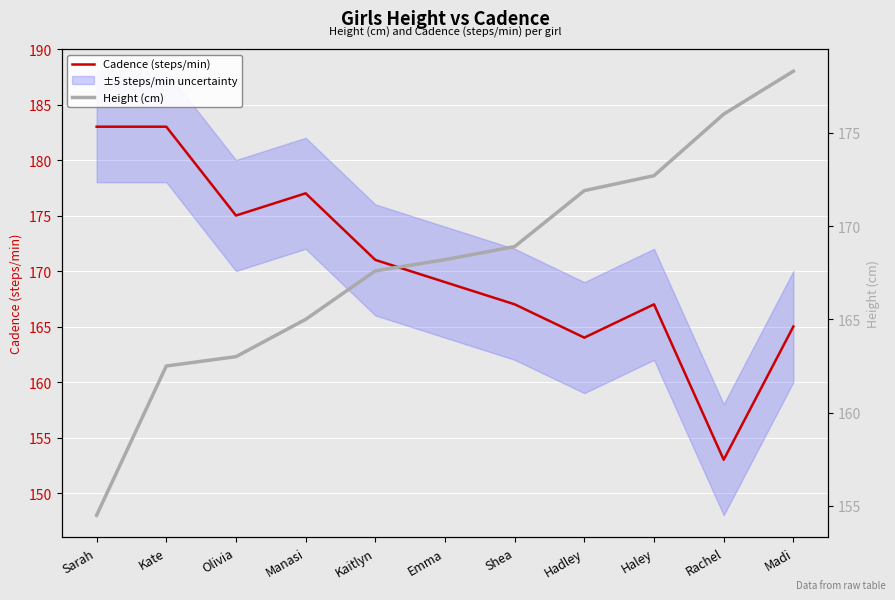

What is the sum of all Cadence (steps/min) values?

1874